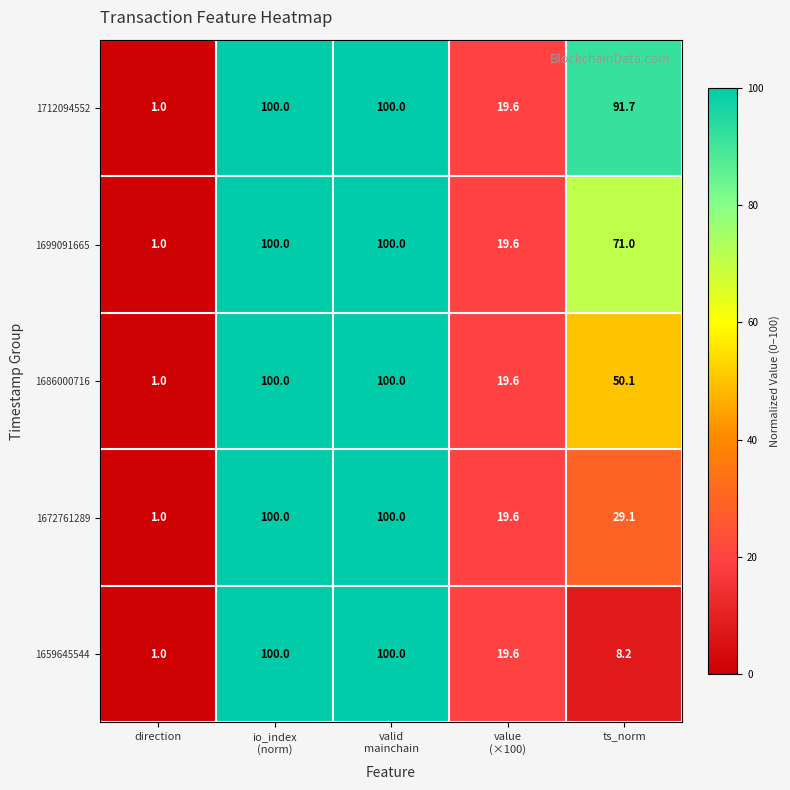

What is the greatest value displayed?

100.0